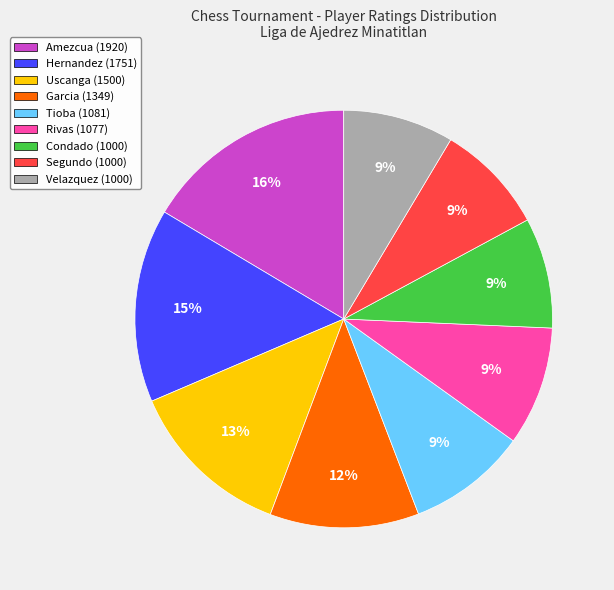

Is the sum of Uscanga (1500) and Condado (1000) greater than half?

No